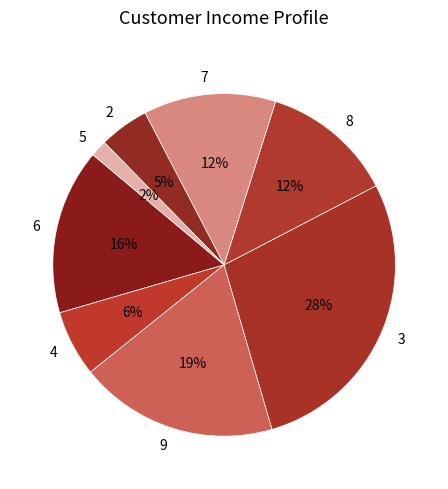

Is there a majority slice in this chart?

No